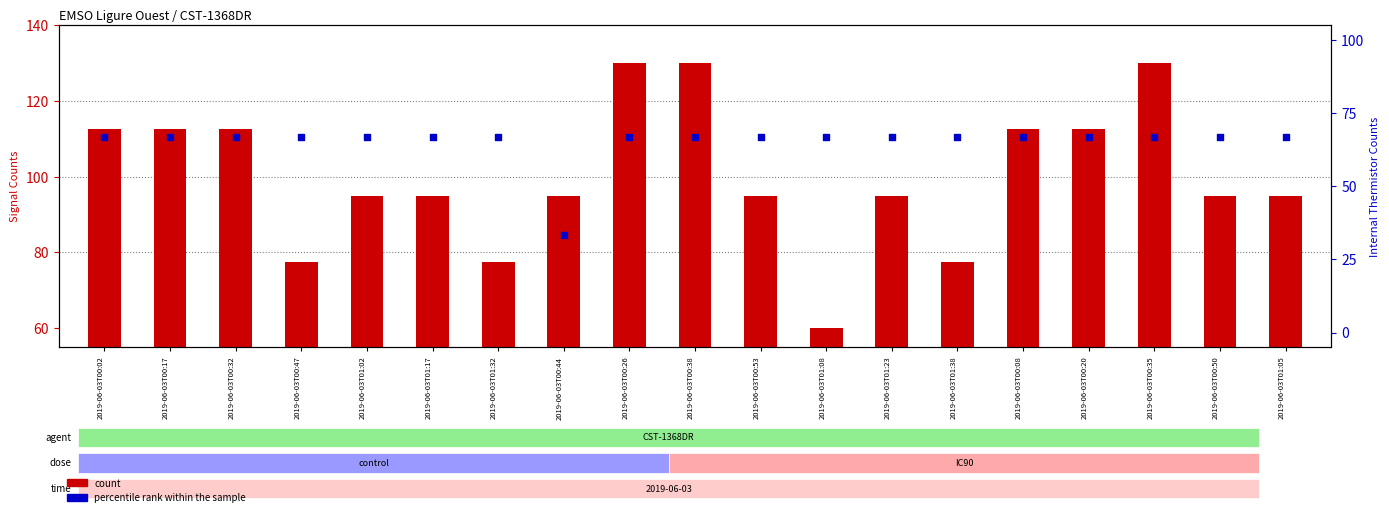

Which series has the largest total across all categories?

count